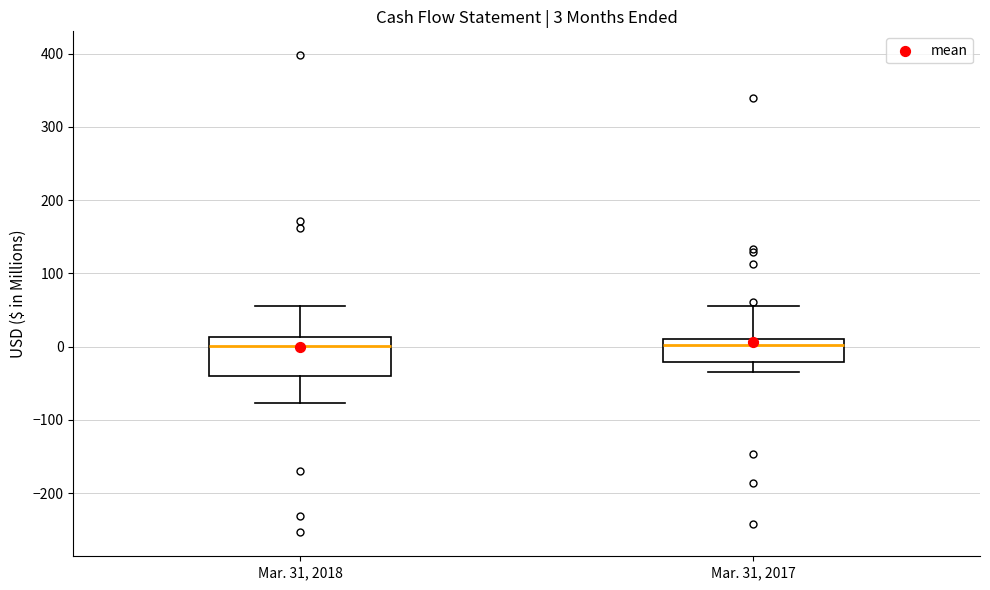

Which box is the tallest, from its lower edge to its upper edge?

Mar. 31, 2018